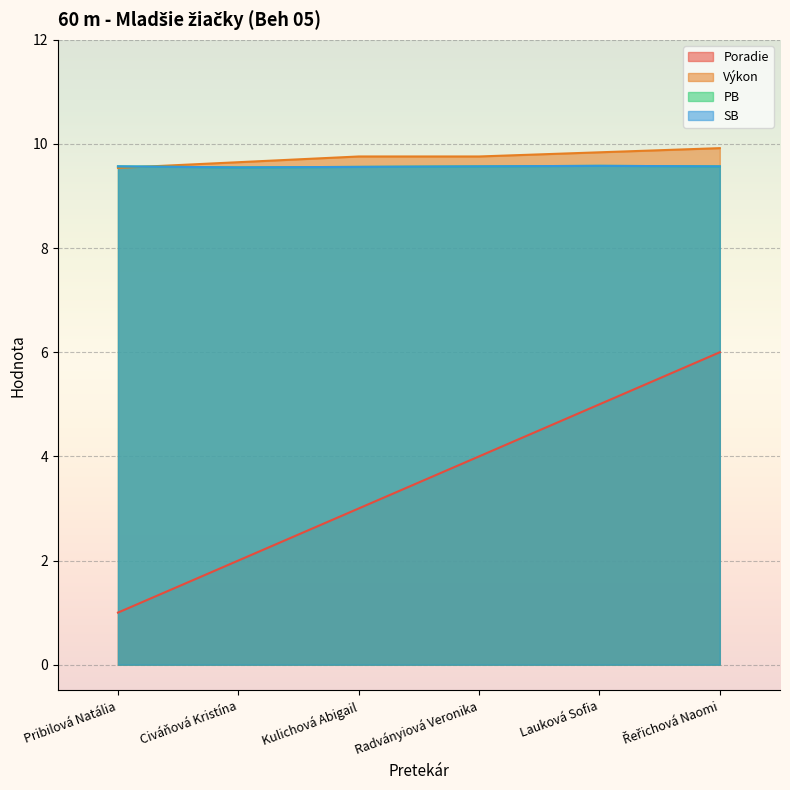

Reading left to right, extract all data points from this chart.

Poradie: 1.0	2.0	3.0	4.0	5.0	6.0
Výkon: 9.5	9.7	9.8	9.8	9.8	9.9
PB: 9.6	9.6	9.6	9.6	9.6	9.6
SB: 9.6	9.6	9.6	9.6	9.6	9.6